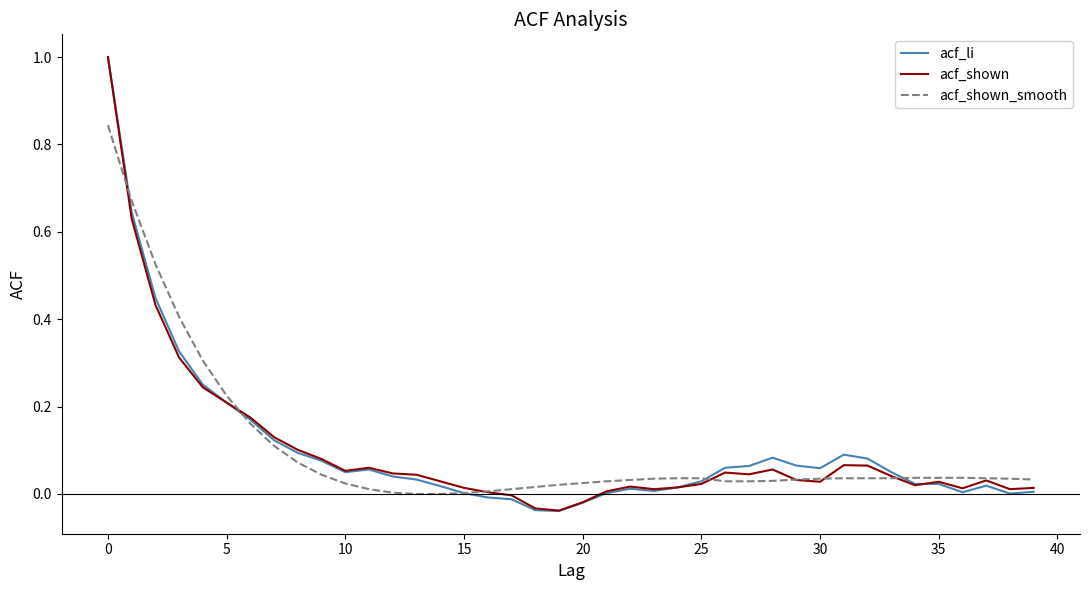

What is the greatest value displayed?

1.0